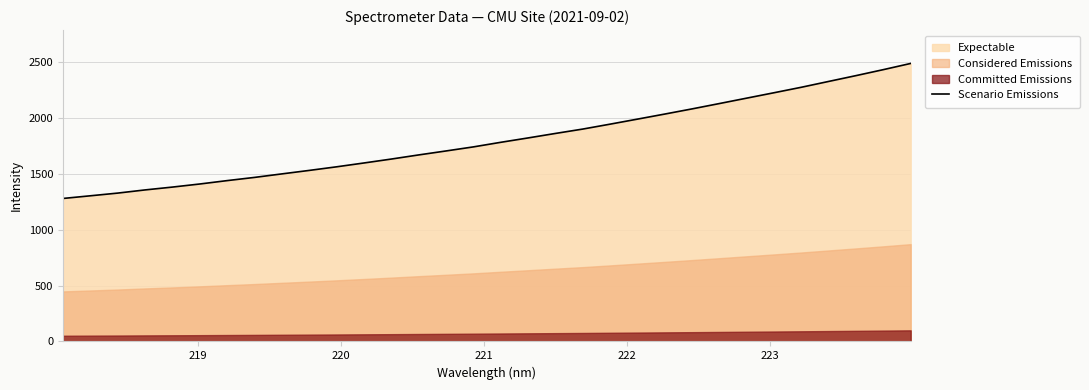

What is the value of the 7th point from the left?

1440.8